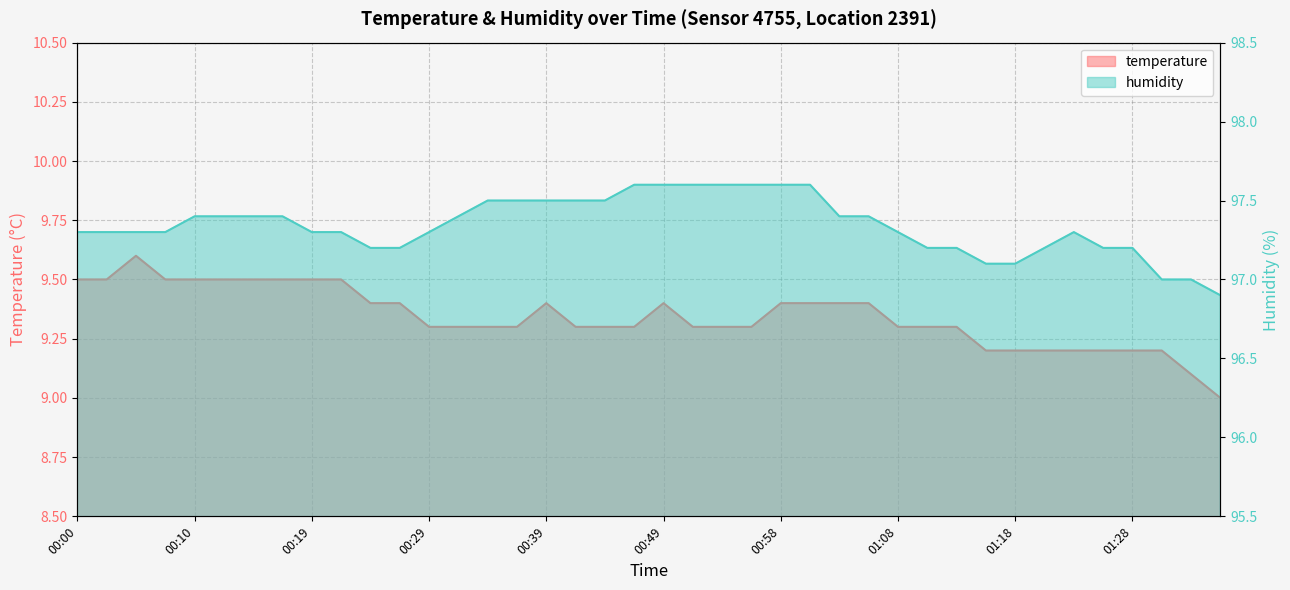

What is the difference between the maximum and minimum values in the temperature series?

0.6